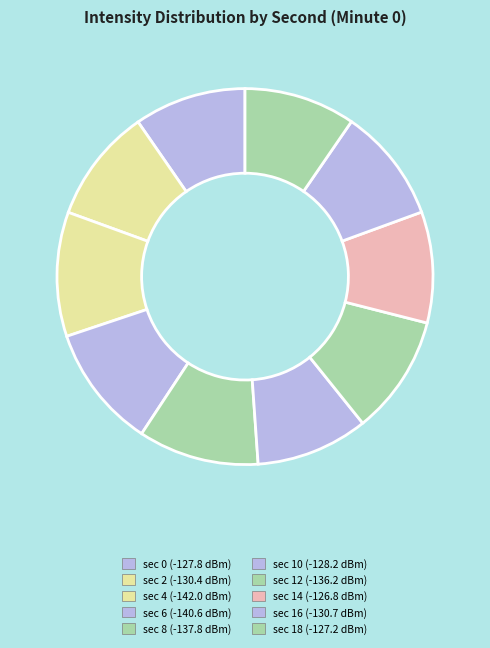

Count the number of slices in the pie.

10